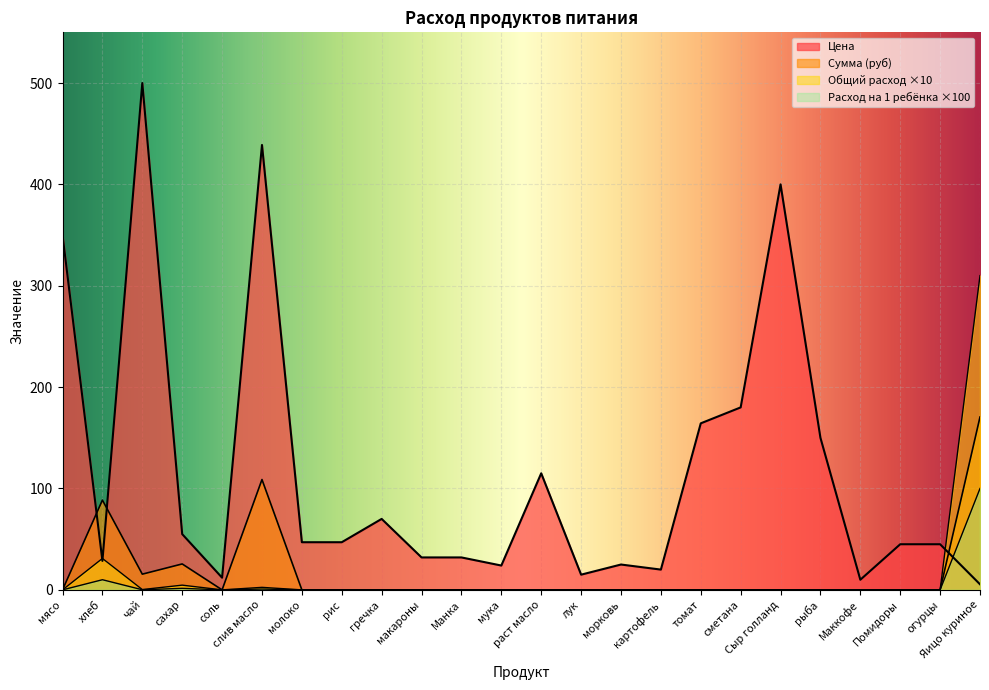

Reading left to right, list all the values displayed in this chart.

Цена: 350.0	28.6	500.0	55.0	12.0	438.9	47.0	47.0	70.0	32.0	32.0	24.0	115.0	15.0	25.0	20.0	164.3	180.0	400.0	150.0	10.0	45.0	45.0	5.5
Сумма (руб): 0.0	88.6	15.5	25.6	0.0	108.8	0.0	0.0	0.0	0.0	0.0	0.0	0.0	0.0	0.0	0.0	0.0	0.0	0.0	0.0	0.0	0.0	0.0	170.5
Общий расход: 0.0	31.0	0.3	4.7	0.0	2.5	0.0	0.0	0.0	0.0	0.0	0.0	0.0	0.0	0.0	0.0	0.0	0.0	0.0	0.0	0.0	0.0	0.0	310.0
Расход на 1 ребенка: 0.0	10.0	0.1	1.5	0.0	0.8	0.0	0.0	0.0	0.0	0.0	0.0	0.0	0.0	0.0	0.0	0.0	0.0	0.0	0.0	0.0	0.0	0.0	100.0